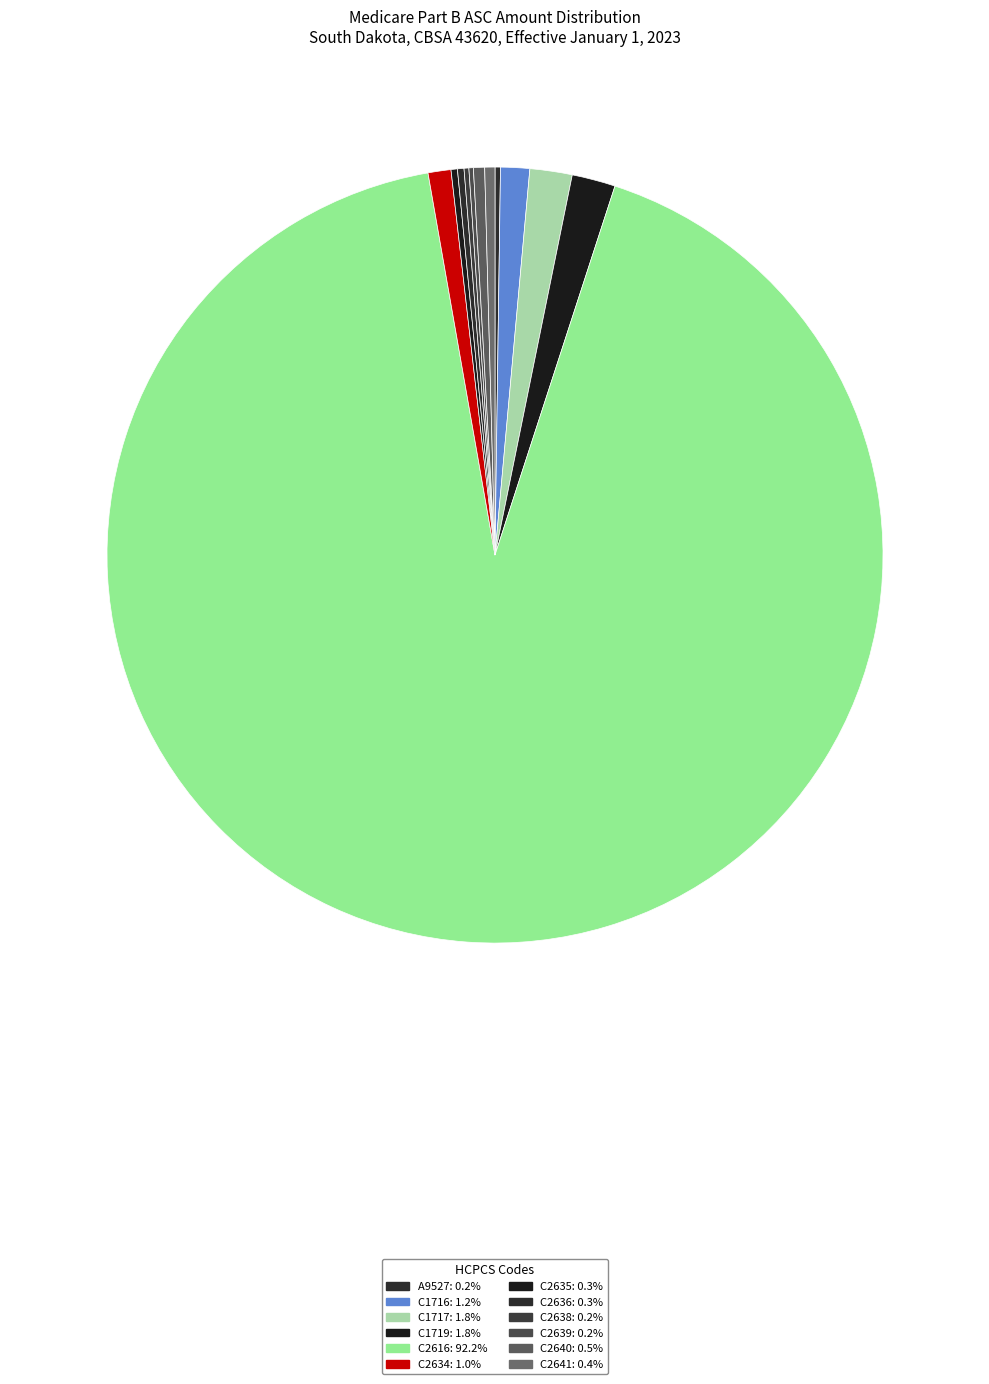

Is C2616 the majority of the pie?

Yes